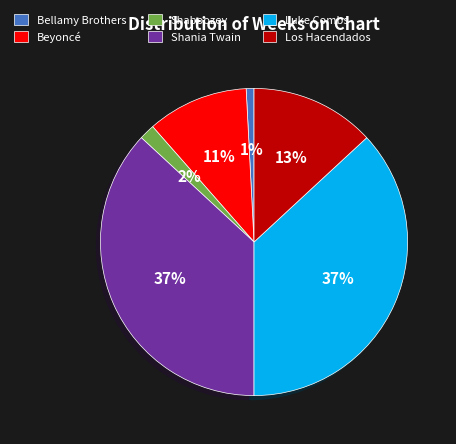

Is Los Hacendados the majority of the pie?

No